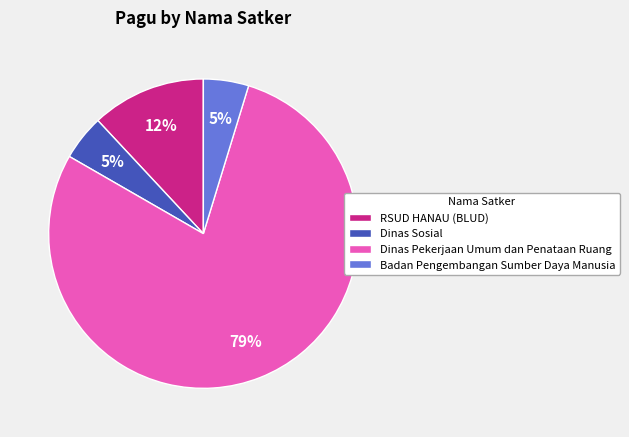

Which category has the biggest portion of the pie?

Dinas Pekerjaan Umum dan Penataan Ruang